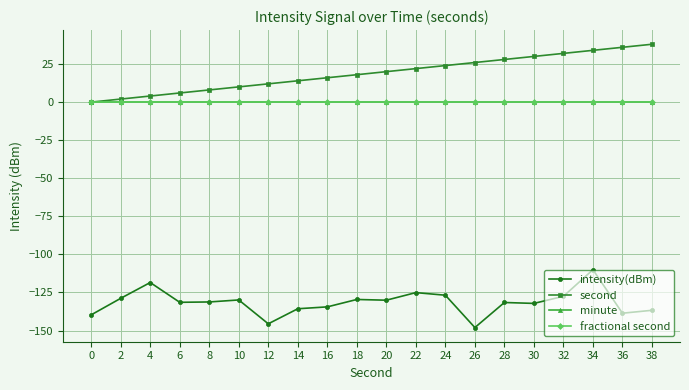

Does the chart have visible grid lines?

Yes